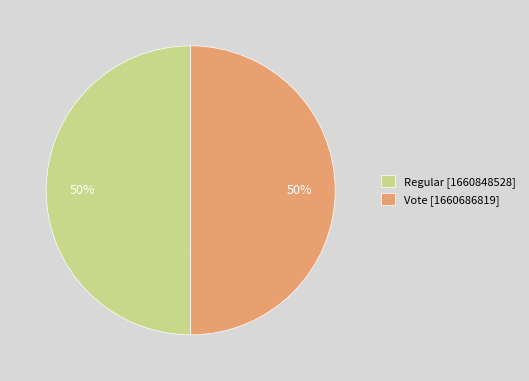

Is it true that Vote is 60% of the pie?

False